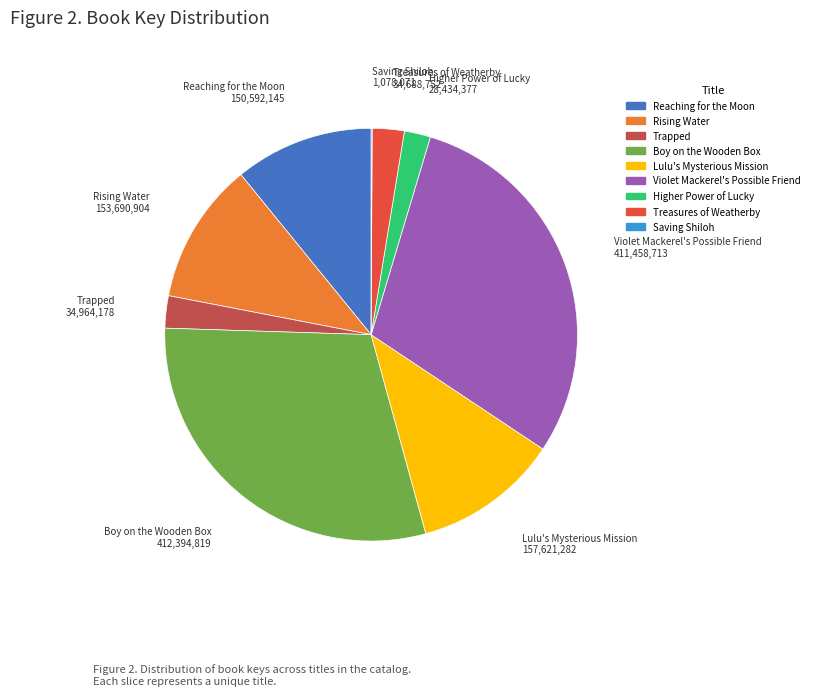

True or false: Boy on the Wooden Box accounts for 30% of the total.

True